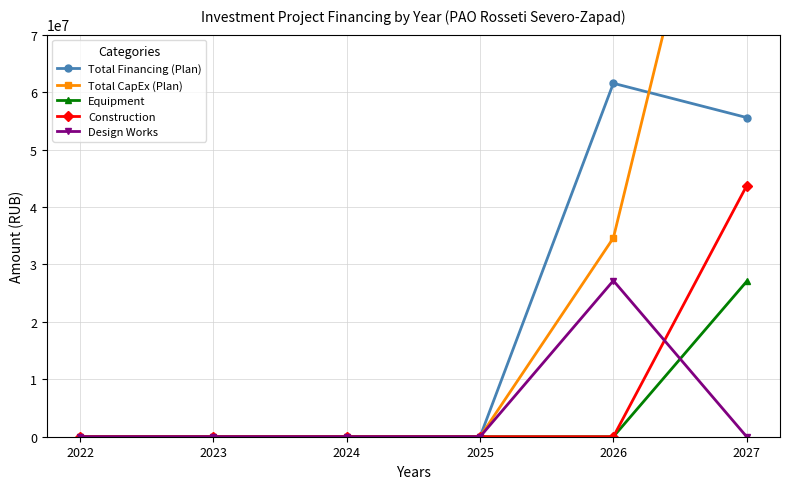

The value of Construction at 2026 is -23133770. True or false?

False